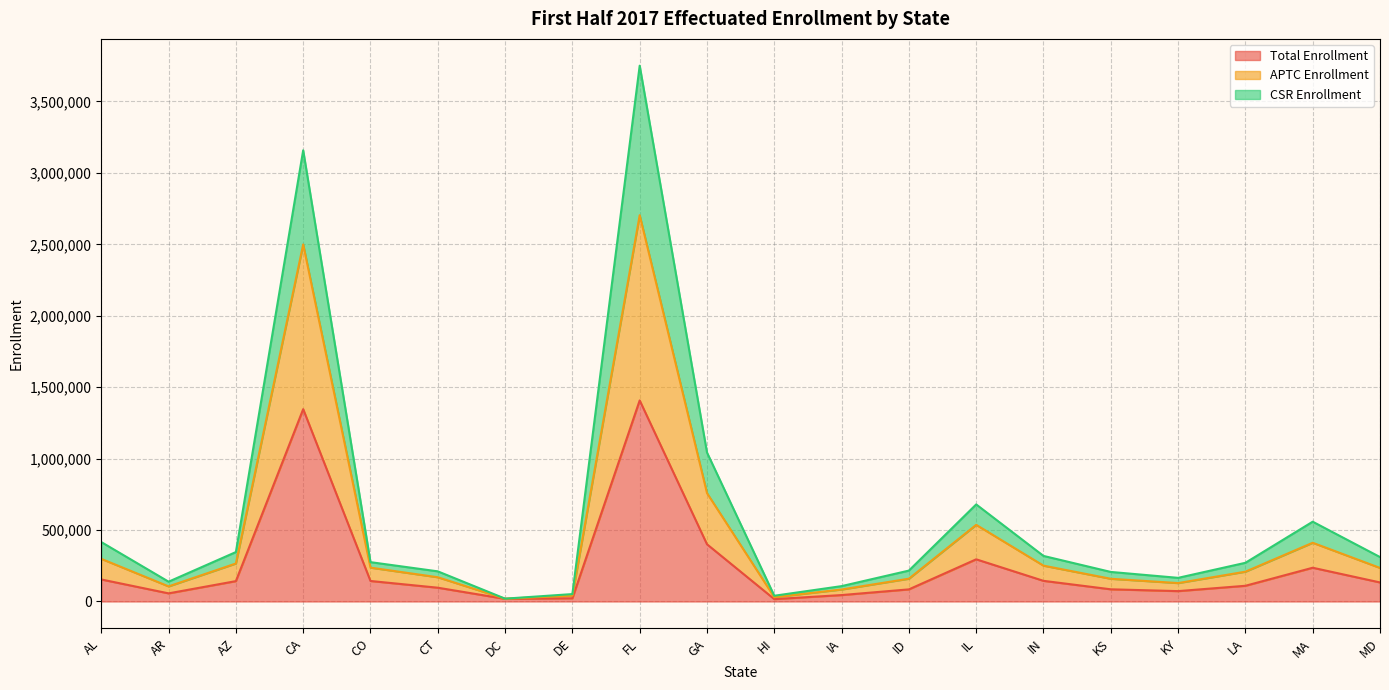

What is the sum of all Total Enrollment values?

5011323